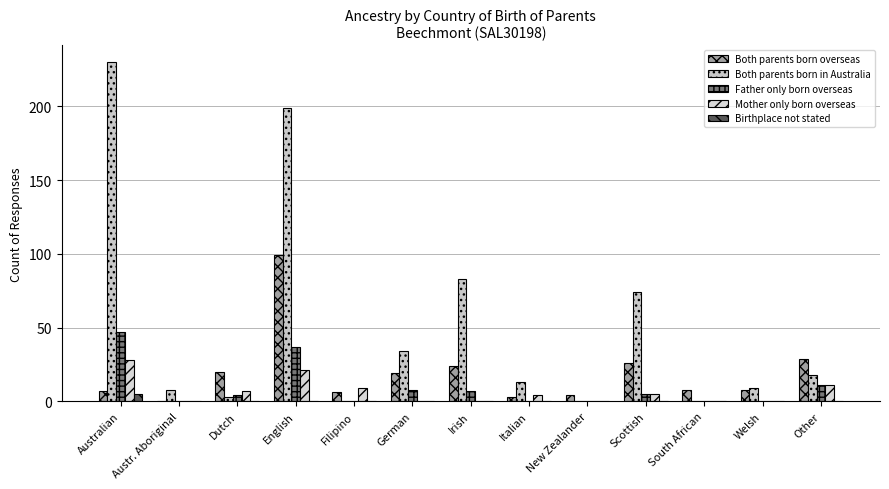

Reading left to right, list all the values displayed in this chart.

Both parents born overseas: 7	0	20	99	6	19	24	3	4	26	8	8	29
Both parents born in Australia: 230	8	3	199	0	34	83	13	0	74	0	9	18
Father only born overseas: 47	0	4	37	0	8	7	0	0	5	0	0	11
Mother only born overseas: 28	0	7	21	9	0	0	4	0	5	0	0	11
Birthplace not stated: 5	0	0	0	0	0	0	0	0	0	0	0	0